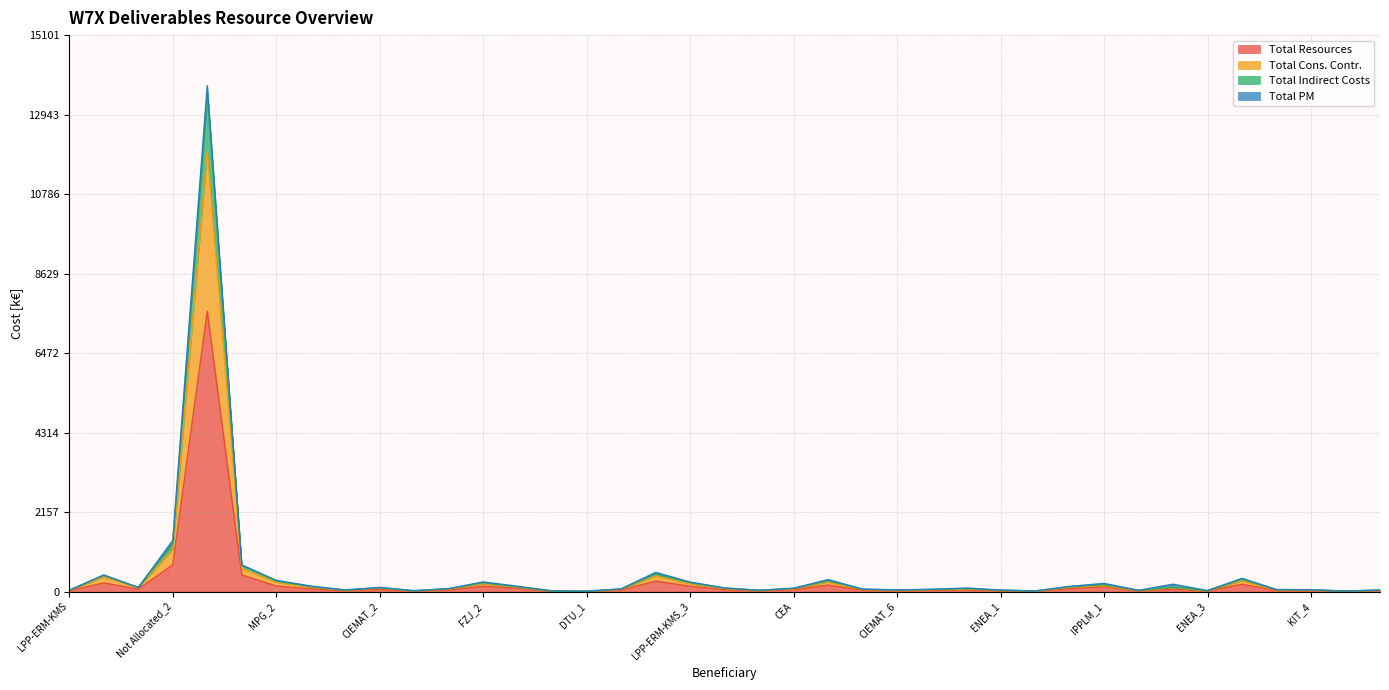

List the labels in order of Total Cons. Contr. value, largest first.

MPG, Not Allocated_2, FZJ_1, FZJ_3, Not Allocated, KIT_3, CIEMAT_4, MPG_2, LPP-ERM-KMS_3, FZJ_2, IPPLM_1, CIEMAT_1, LPP-ERM-KMS_2, FZJ_4, Not Allocated_UC, KIPT, CIEMAT_2, KIT_2, CEA, EK-CER, EPFL, VTT, CIEMAT_5, DTU_3, NCSRD, KIT_4, OEAW, CIEMAT_6, CIEMAT_7, ENEA_1, LPP-ERM-KMS, DTU_2, IST, ENEA_3, CIEMAT_3, ENEA_2, ENEA_5, KIT_1, DTU_1